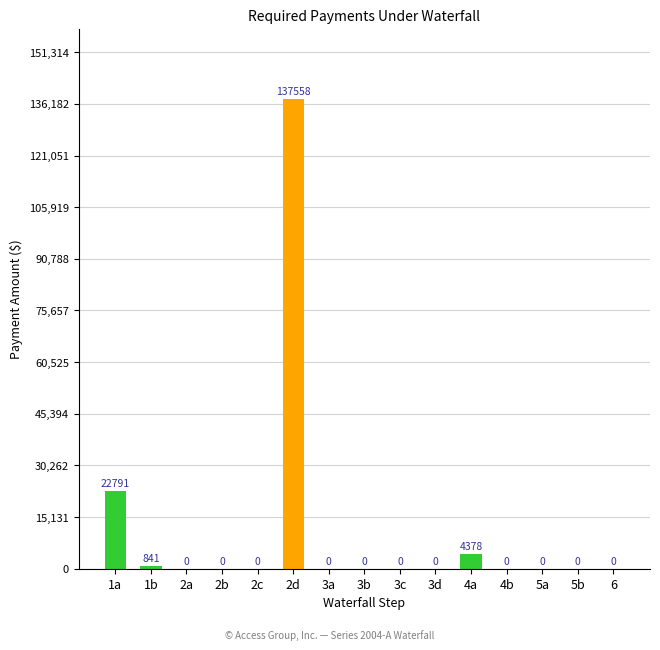

True or false: the data shows 42407.6 at 3a.

False